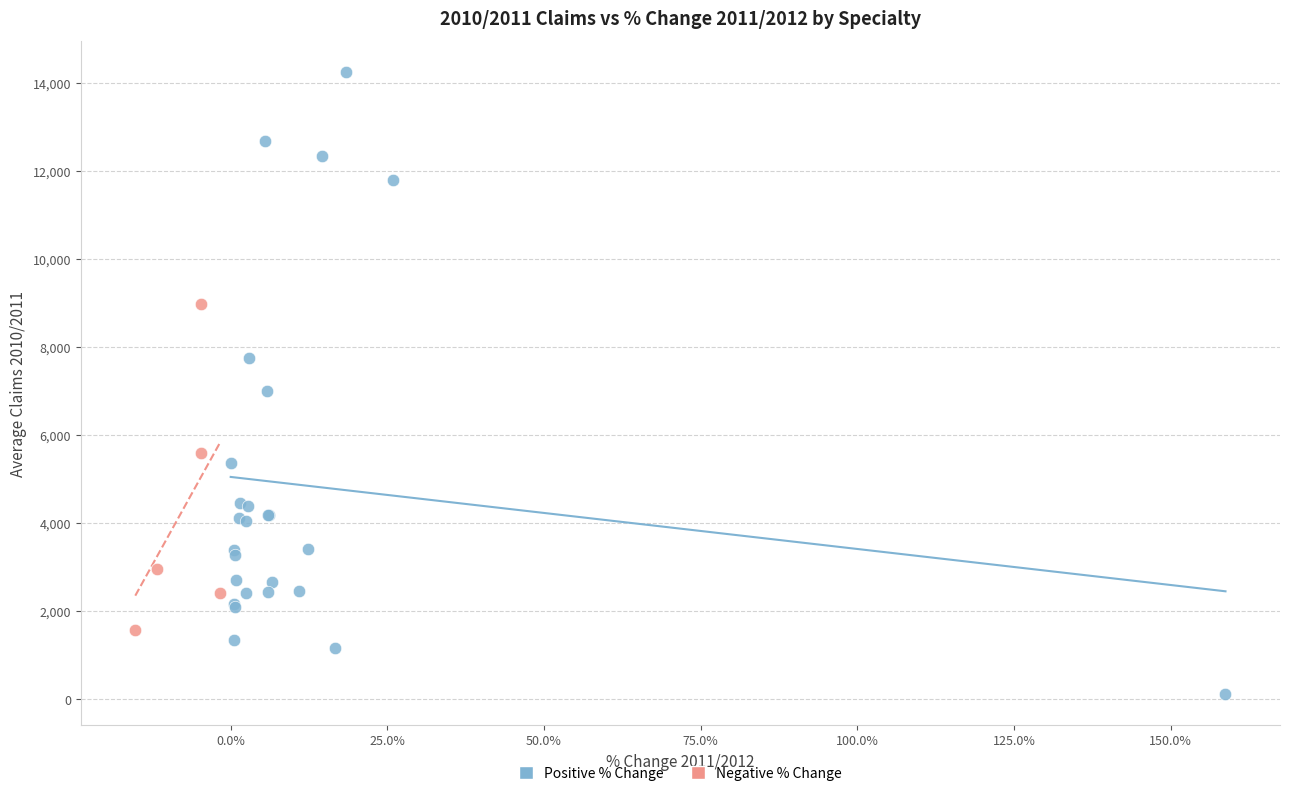

Which series contains the lowest Y value?

Positive % Change